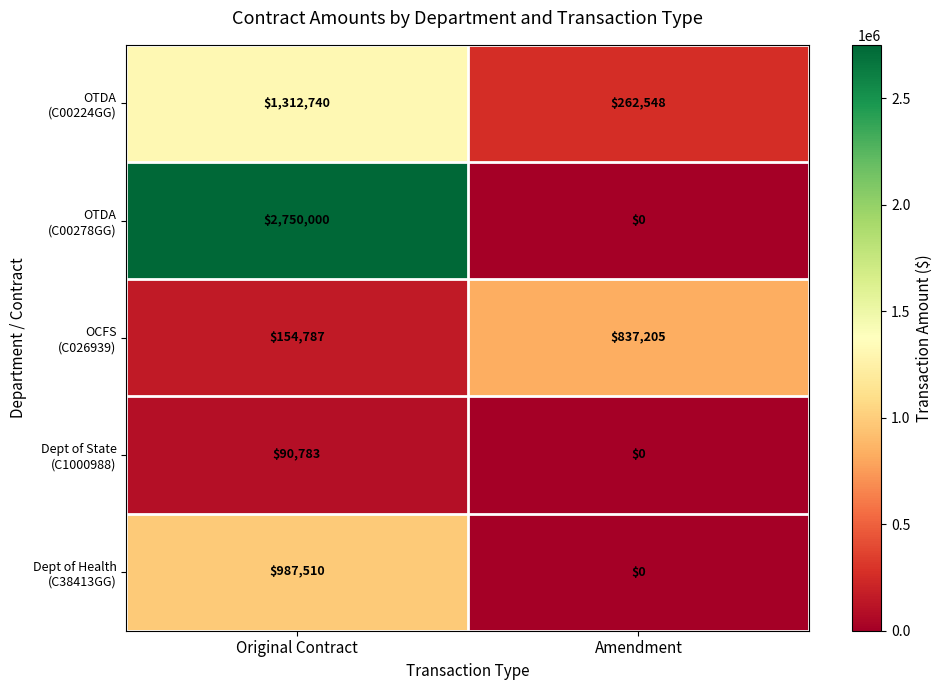

Which category has the highest value across all series?

Original Contract